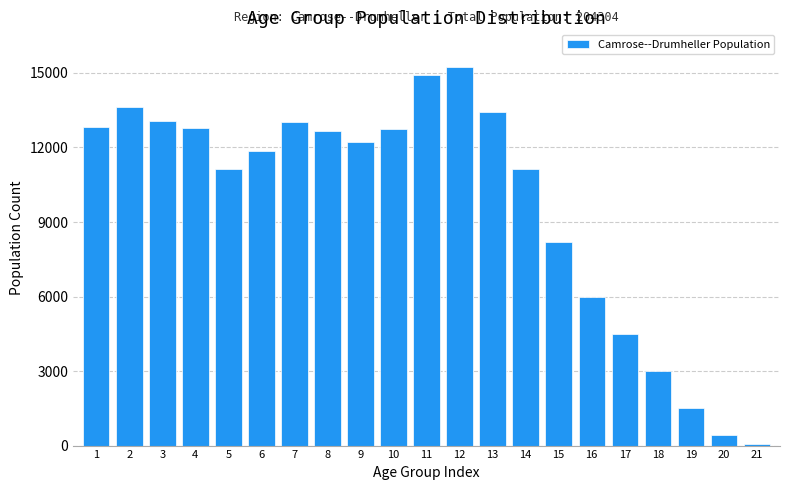

What is the difference between the maximum and second lowest values?

14795